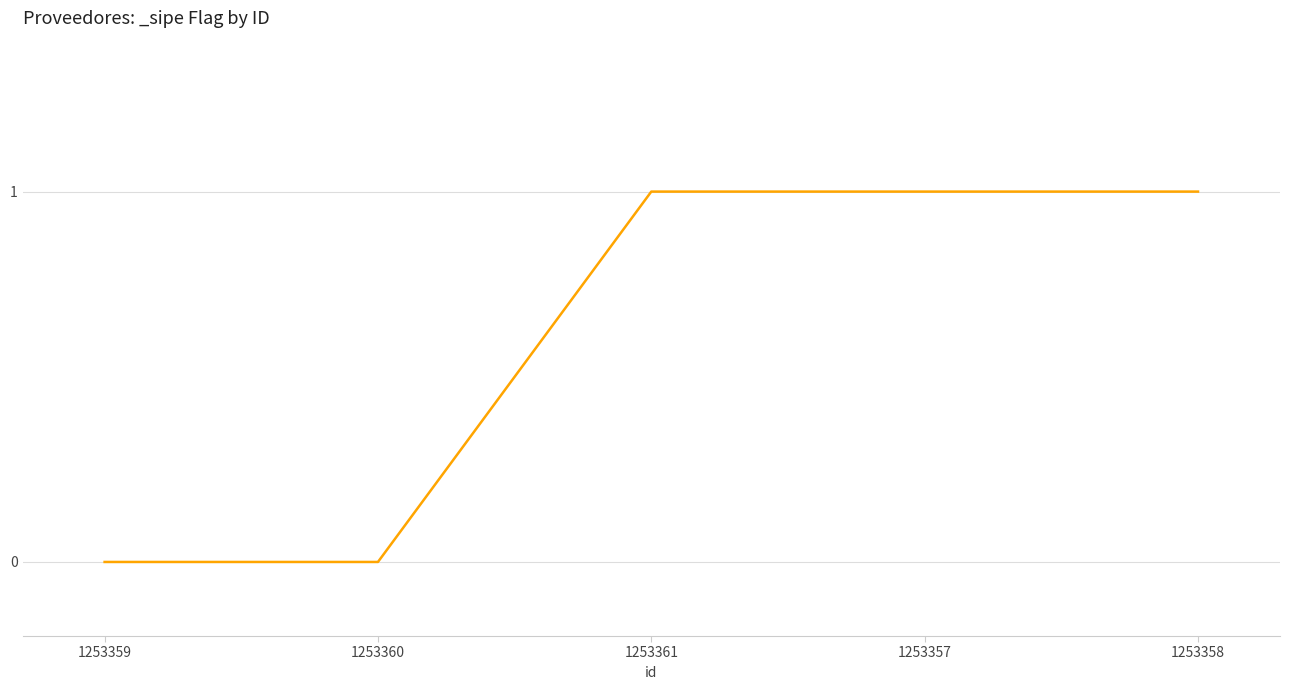

The value at 1253357 is 1. True or false?

True